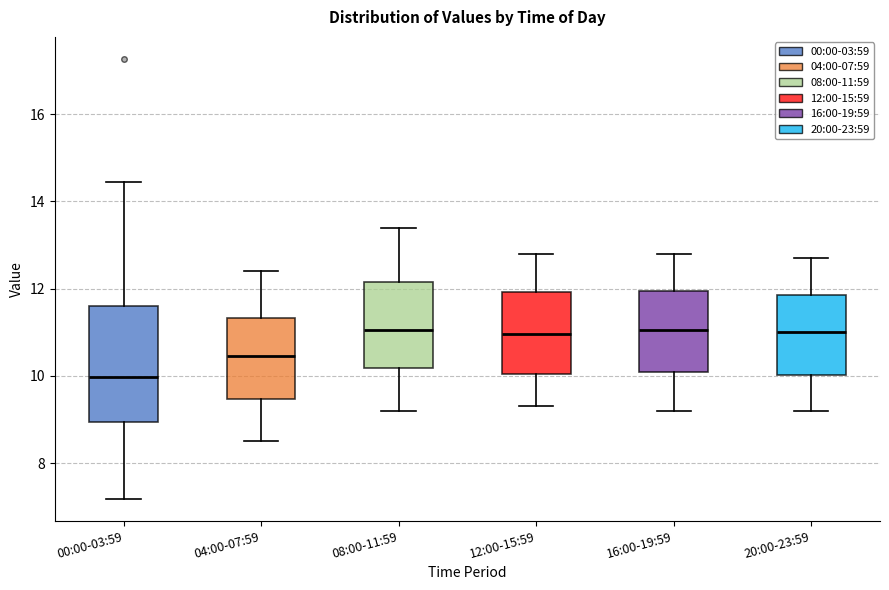

Reading left to right, read every box against the y-axis: the position of its median line, the range the box covers, and the ends of its whiskers. The values are not printed on the chart, so give them approximately, as read against the axis.

00:00-03:59: median 10.0, box 9.0 to 11.6, whiskers 7.2 to 14.4
04:00-07:59: median 10.4, box 9.4 to 11.4, whiskers 8.6 to 12.4
08:00-11:59: median 11.0, box 10.2 to 12.2, whiskers 9.2 to 13.4
12:00-15:59: median 11.0, box 10.0 to 12.0, whiskers 9.4 to 12.8
16:00-19:59: median 11.0, box 10.2 to 12.0, whiskers 9.2 to 12.8
20:00-23:59: median 11.0, box 10.0 to 11.8, whiskers 9.2 to 12.8